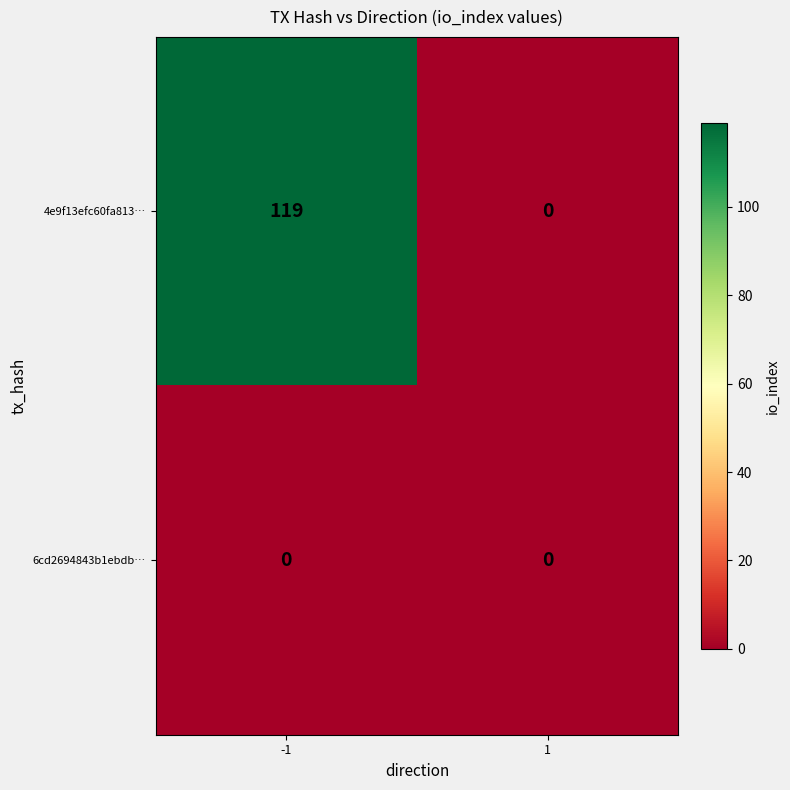

What is the spread (max minus min) of values at -1?

119